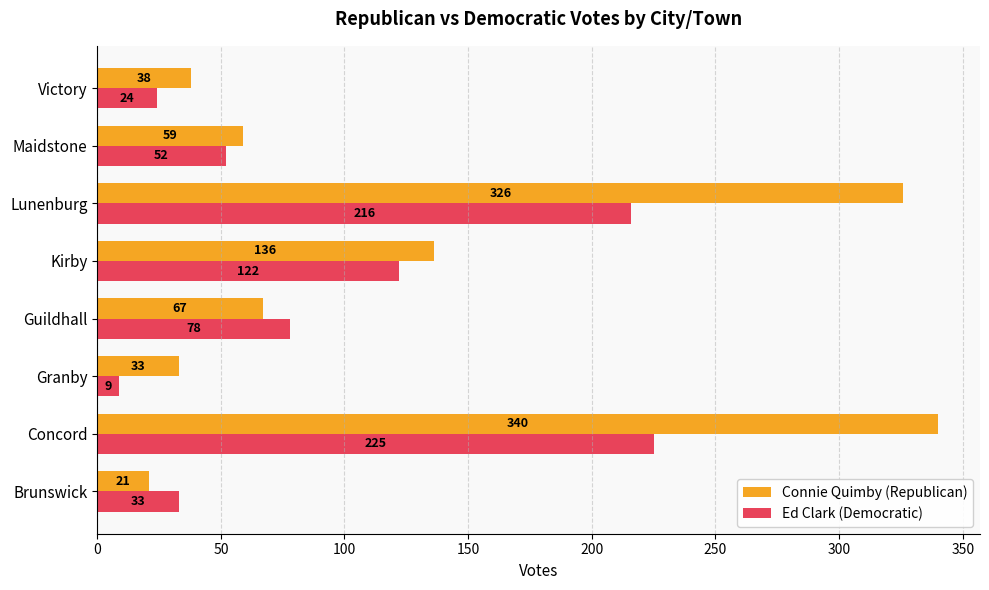

List the labels in order of Ed Clark (Democratic) value, smallest first.

Granby, Victory, Brunswick, Maidstone, Guildhall, Kirby, Lunenburg, Concord